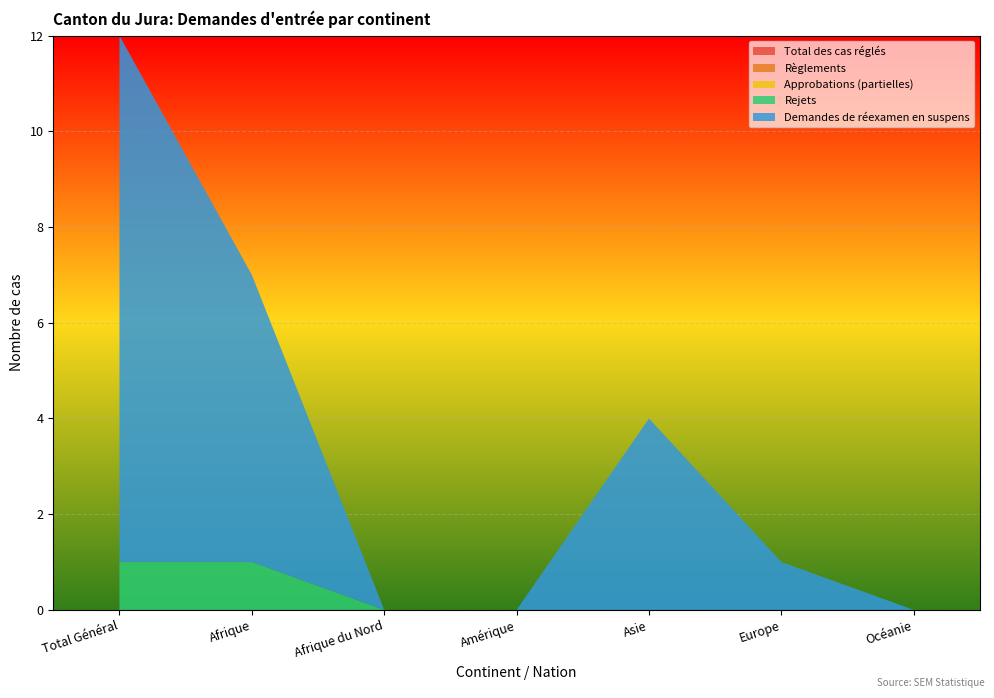

Reading left to right, transcribe all the data shown in this chart.

Total des cas réglés: Total Général=0	Afrique=0	Afrique du Nord=0	Amérique=0	Asie=0	Europe=0	Océanie=0
Règlements: Total Général=0	Afrique=0	Afrique du Nord=0	Amérique=0	Asie=0	Europe=0	Océanie=0
Approbations (partielles): Total Général=0	Afrique=0	Afrique du Nord=0	Amérique=0	Asie=0	Europe=0	Océanie=0
Rejets: Total Général=1	Afrique=1	Afrique du Nord=0	Amérique=0	Asie=0	Europe=0	Océanie=0
Demandes de réexamen en suspens: Total Général=11	Afrique=6	Afrique du Nord=0	Amérique=0	Asie=4	Europe=1	Océanie=0